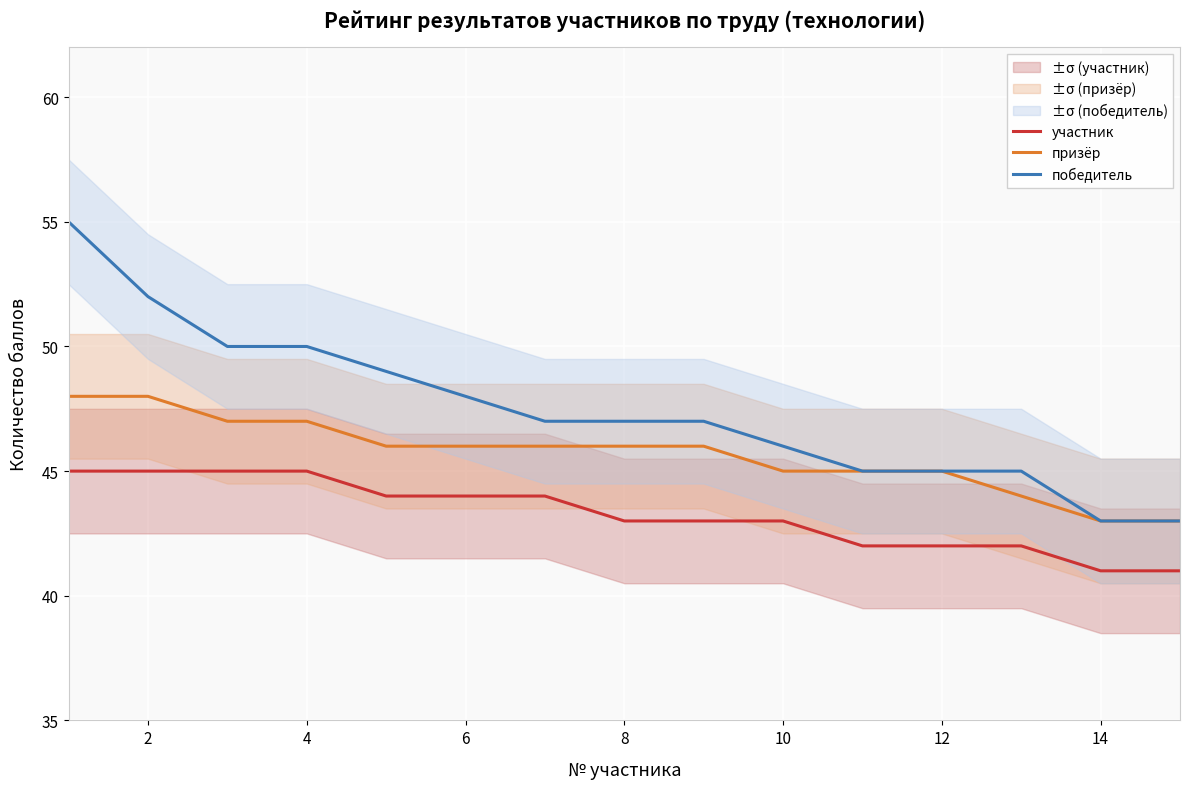

Reading left to right, what are all the values shown in this chart?

участник: 45	45	45	45	44	44	44	43	43	43	42	42	42	41	41
призёр: 48	48	47	47	46	46	46	46	46	45	45	45	44	43	43
победитель: 55	52	50	50	49	48	47	47	47	46	45	45	45	43	43